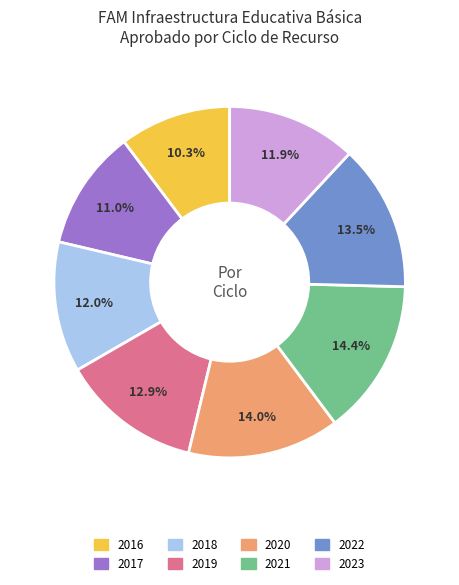

To the nearest percent, what is the combined percentage of 2021 and 2019?

27%